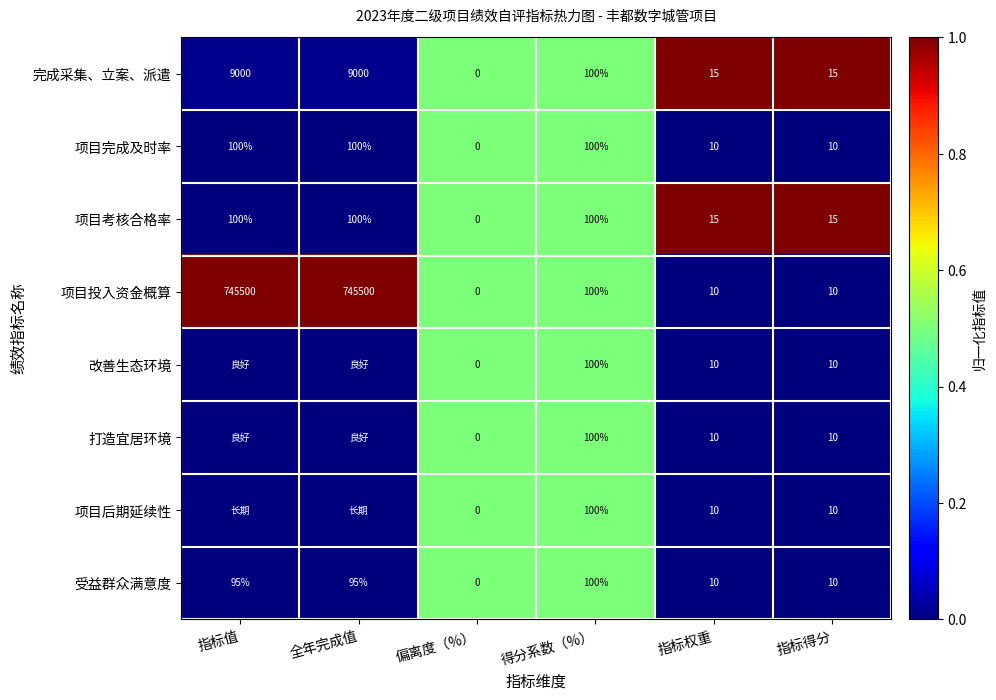

What is the total value across all series at 得分系数（%）?

800